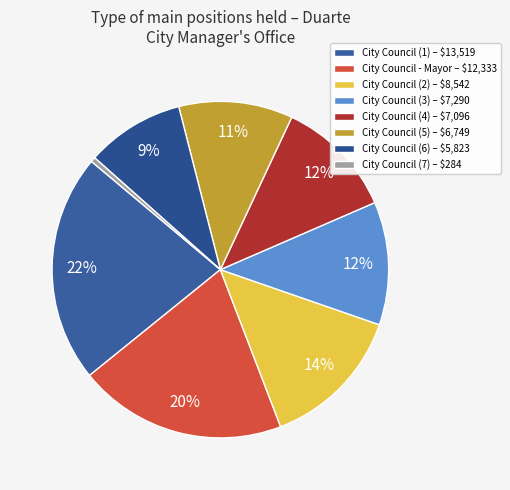

Which slice is the smallest?

City Council (7) – $284